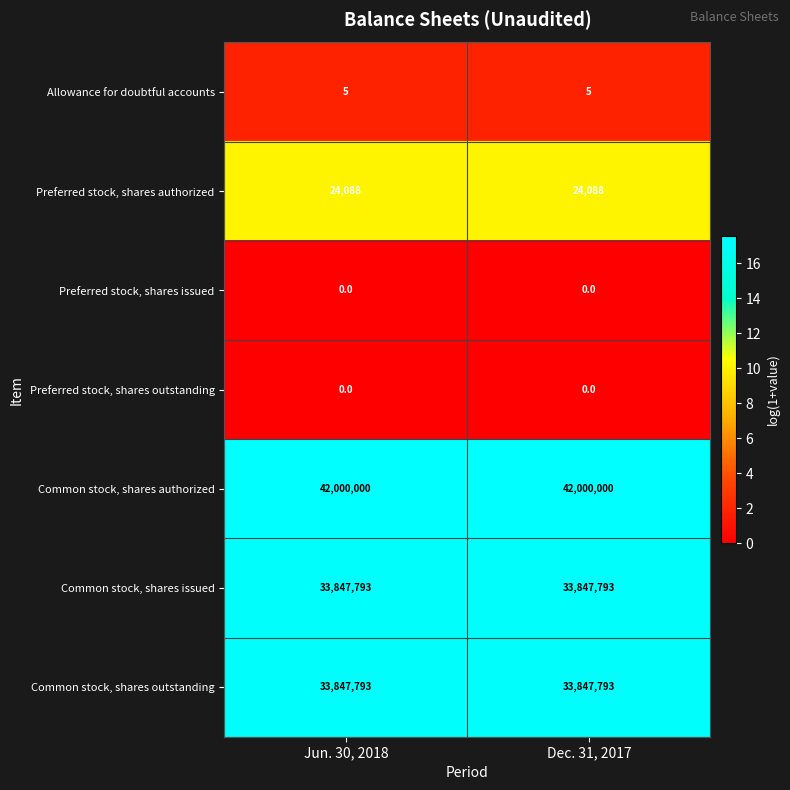

What is the difference between the highest and lowest values at Dec. 31, 2017?

42000000